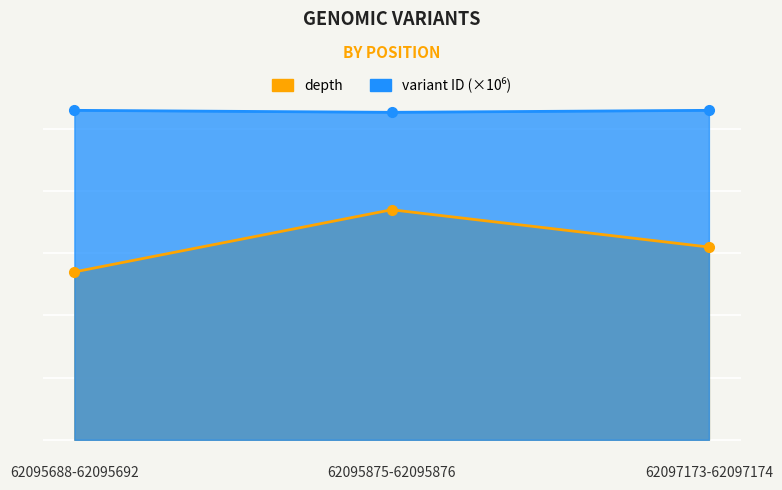

The depth series shows 46.3 at 62097173-62097174. True or false?

False